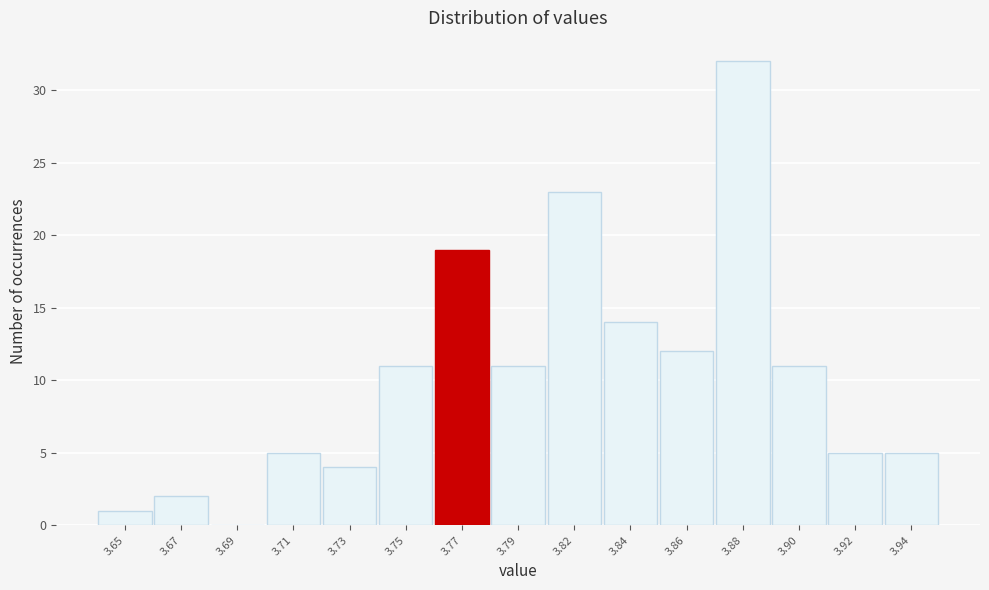

Reading left to right, transcribe all the data shown in this chart.

3.65=1	3.67=2	3.69=0	3.71=5	3.73=4	3.75=11	3.77=19	3.79=11	3.82=23	3.84=14	3.86=12	3.88=32	3.90=11	3.92=5	3.94=5